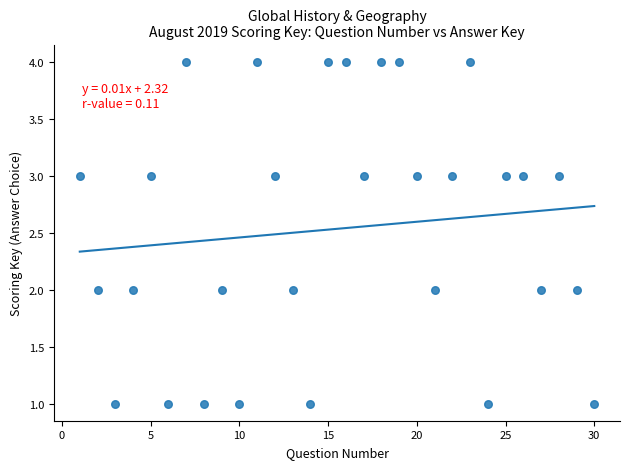

What is the range of X values (max minus min)?

29